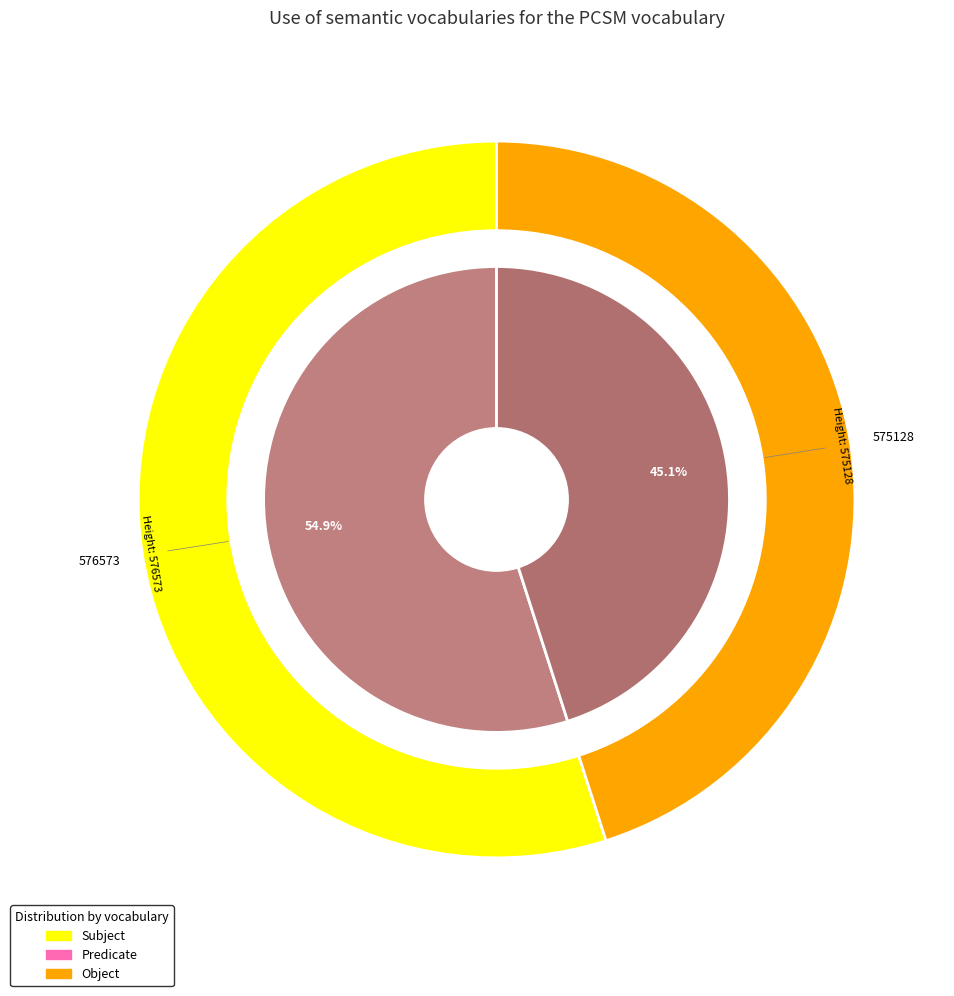

How many slices are in this pie chart?

2